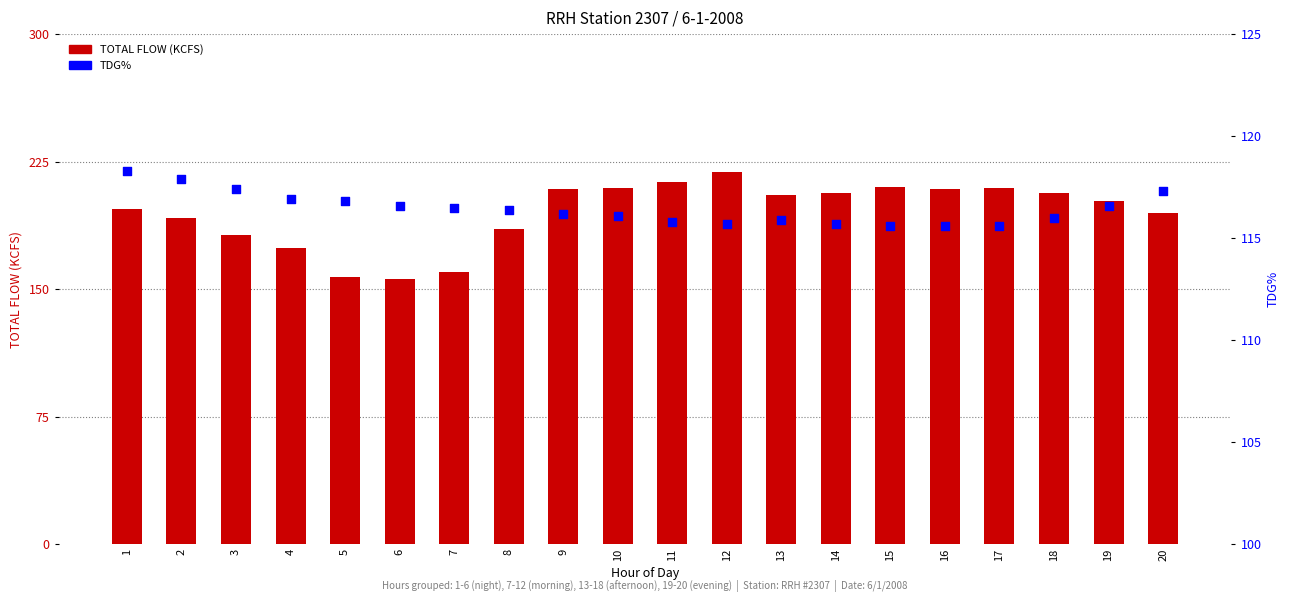

What are all the series names shown in the legend?

TOTAL FLOW (KCFS), TDG%